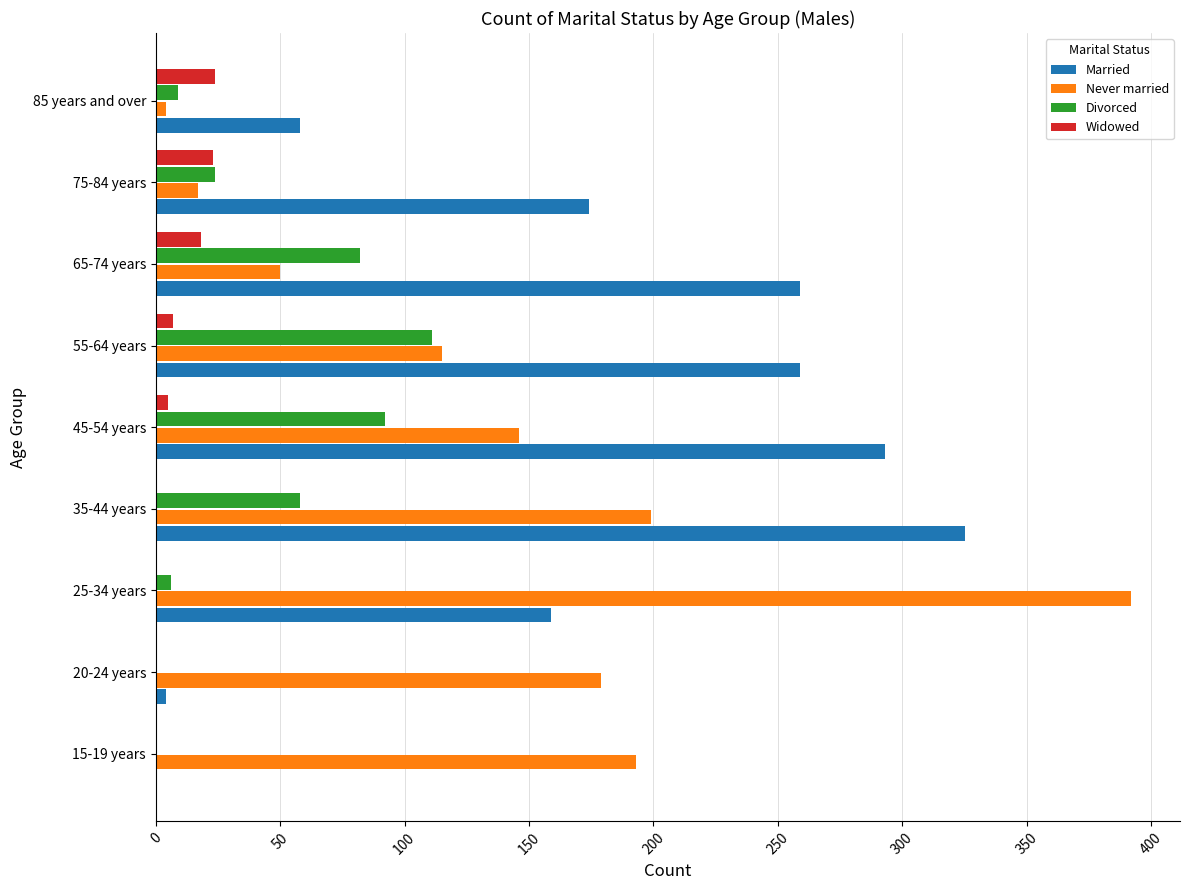

At which category is the sum across all series the highest?

35-44 years